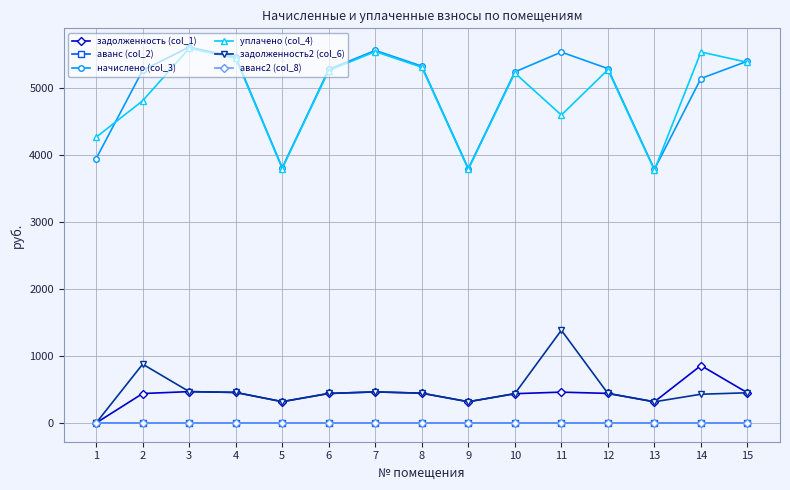

What is the sum of the задолженность (col_1) values at 2 and 1?

438.1